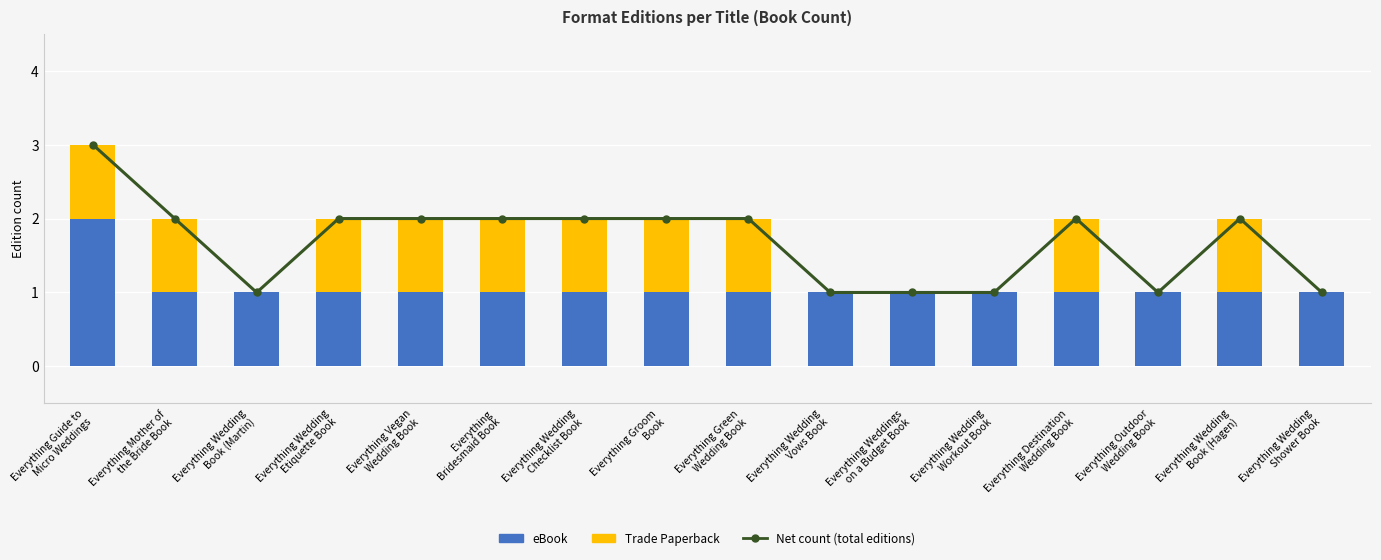

At Everything Mother of
the Bride Book, list the series in order from largest to smallest.

Net count (total editions), eBook, Trade Paperback